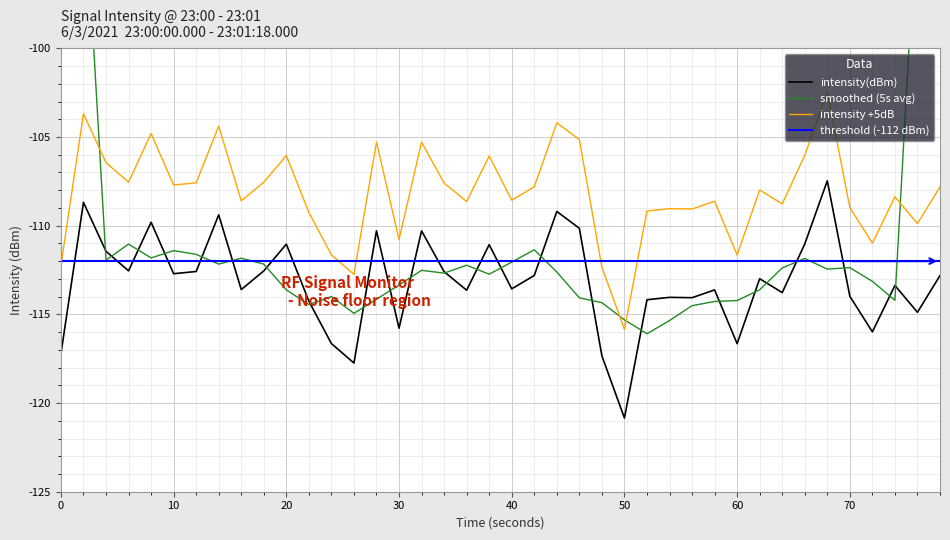

What is the lowest value of the intensity(dBm) series?

-120.8